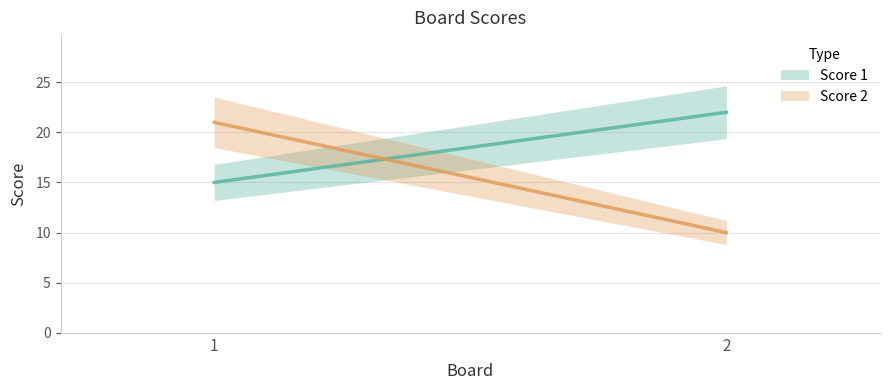

What is the difference between the Score 1 values at 1 and 2?

7